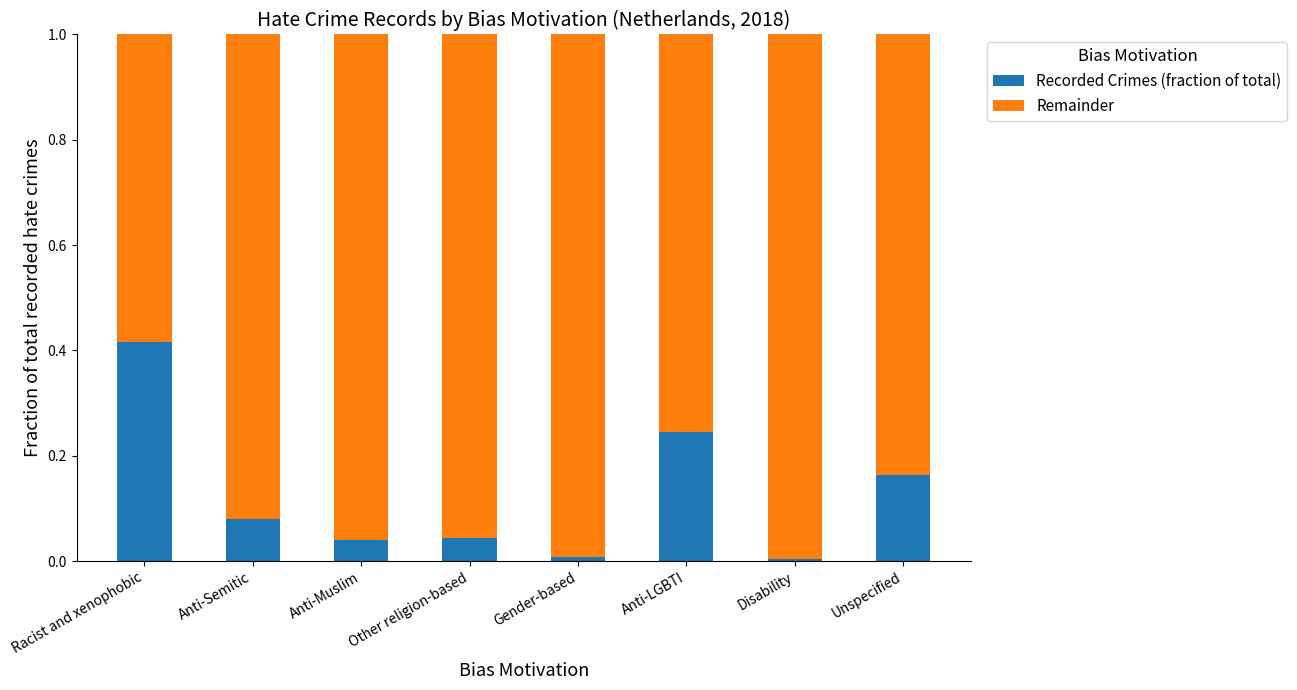

Which category has the highest value in the Recorded Crimes (fraction of total) series?

Racist and xenophobic